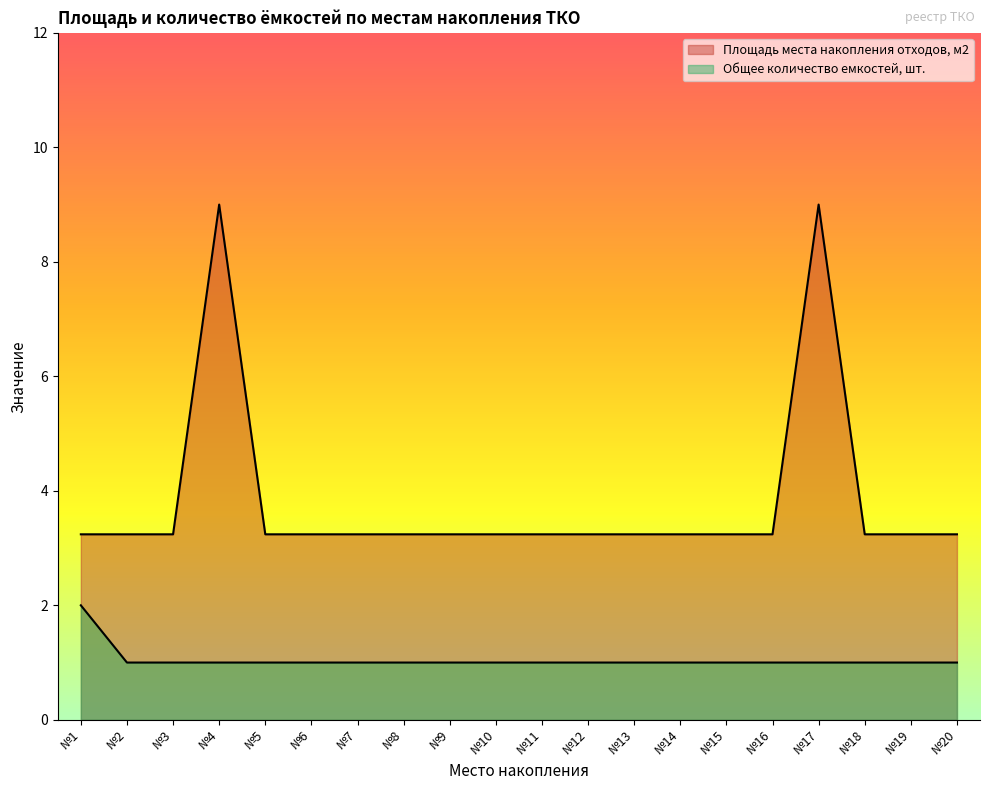

Is the value of Общее количество емкостей, шт. at №12 greater than the value of Площадь места накопления отходов, м2 at №4?

No